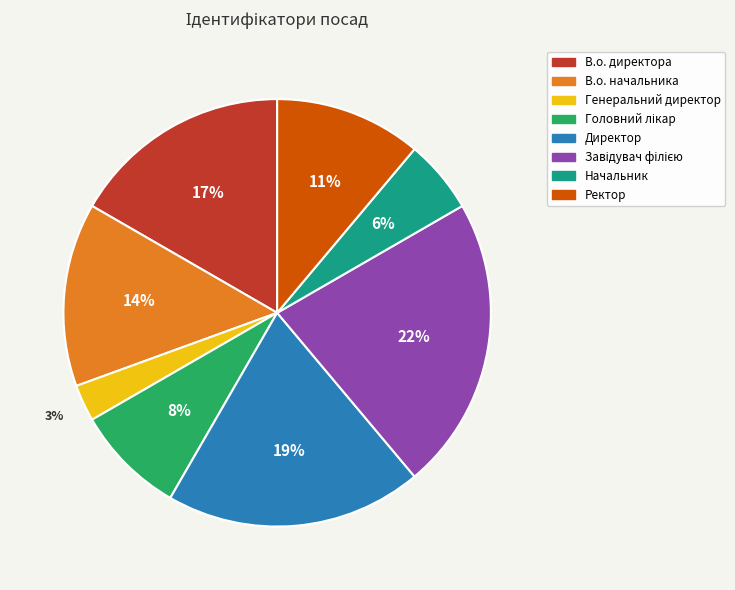

Is the sum of В.о. директора and Генеральний директор greater than half?

No